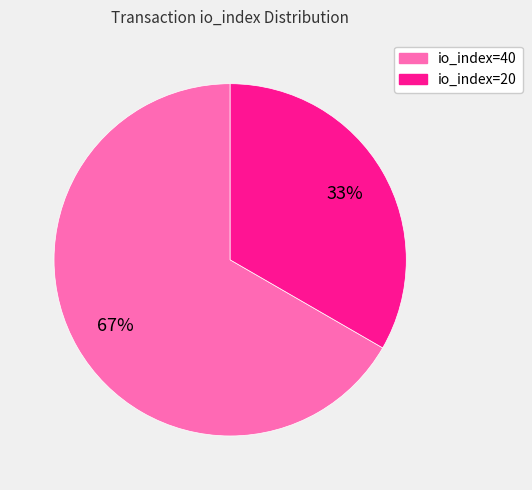

Do io_index=40 and io_index=20 together represent more than half of the pie?

Yes